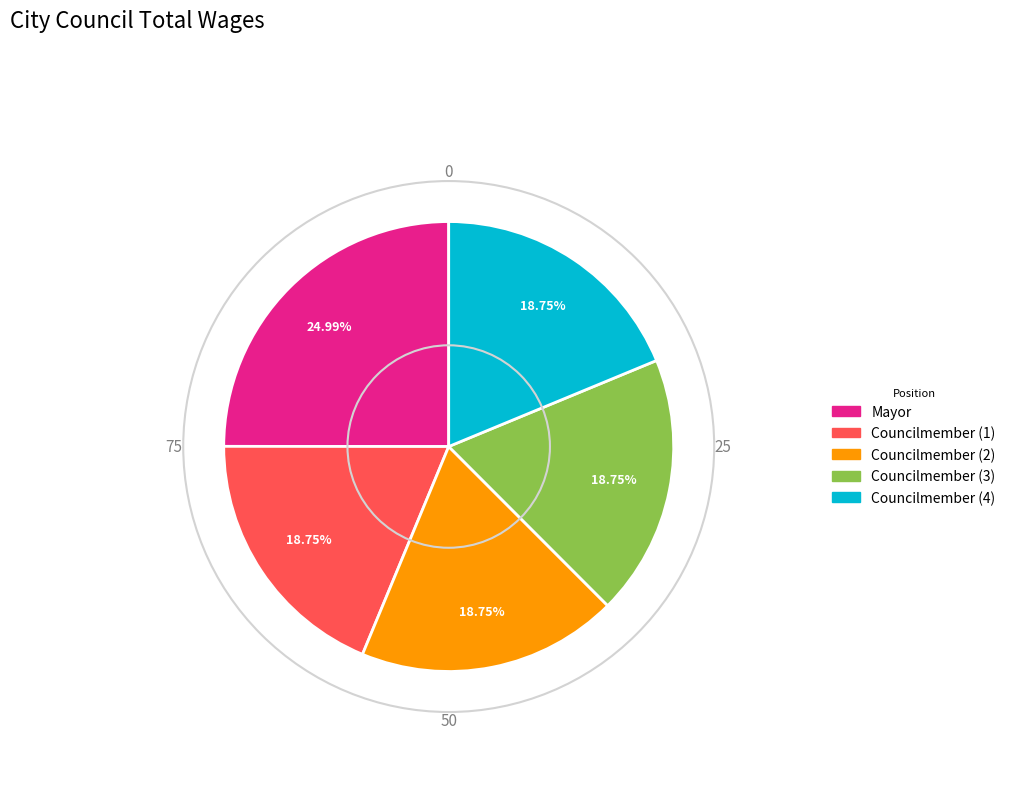

Is there any slice that represents more than half of the pie?

No